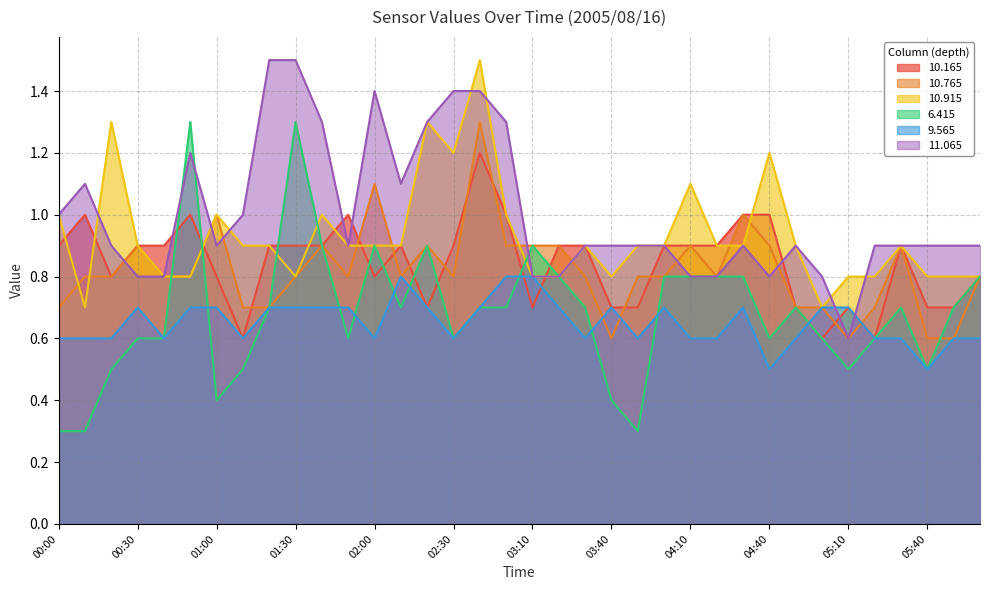

At which category does 10.915 reach its first local peak?

00:20